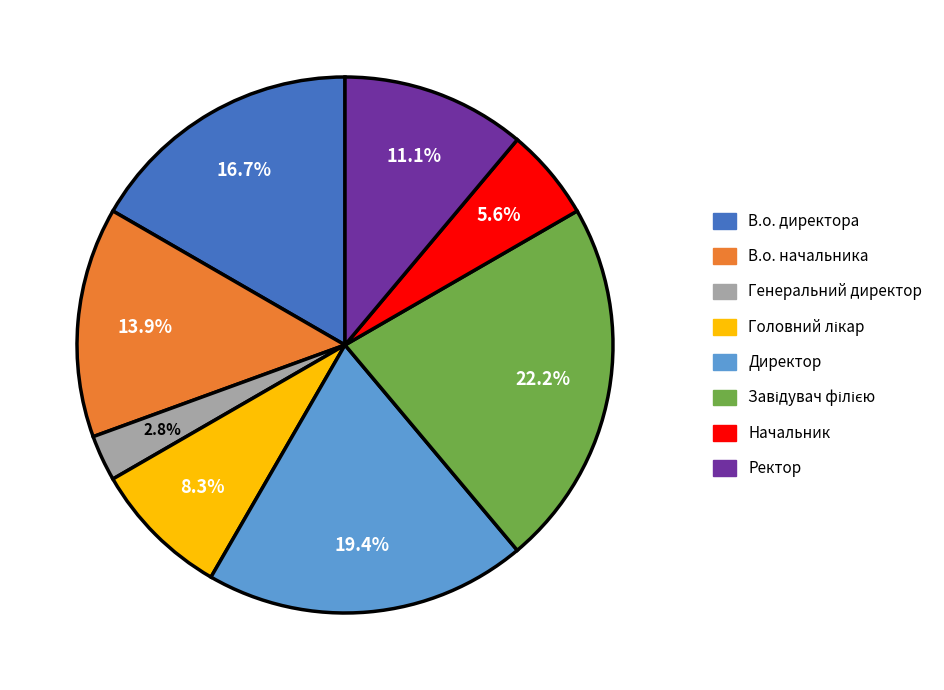

What is the smallest slice in the pie chart?

Генеральний директор